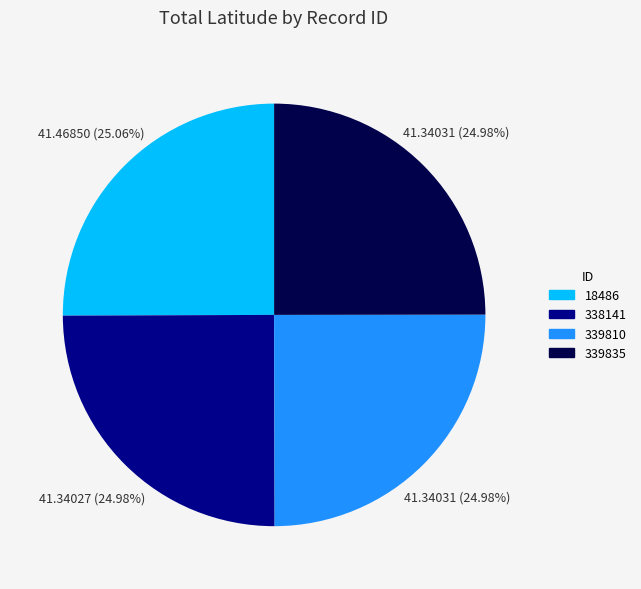

How many segments does this pie chart have?

4